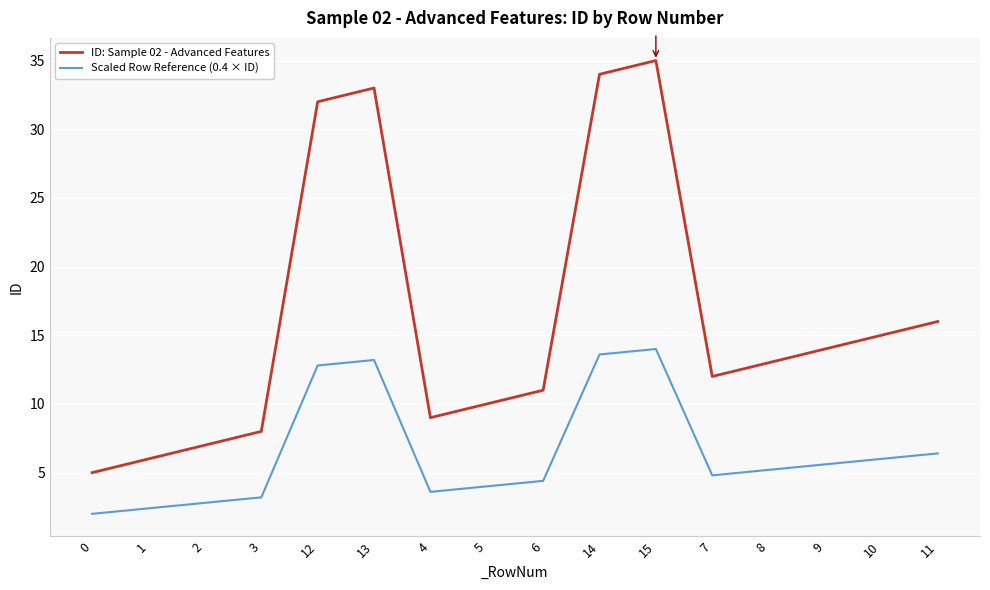

Which label corresponds to the largest value in the chart?

15